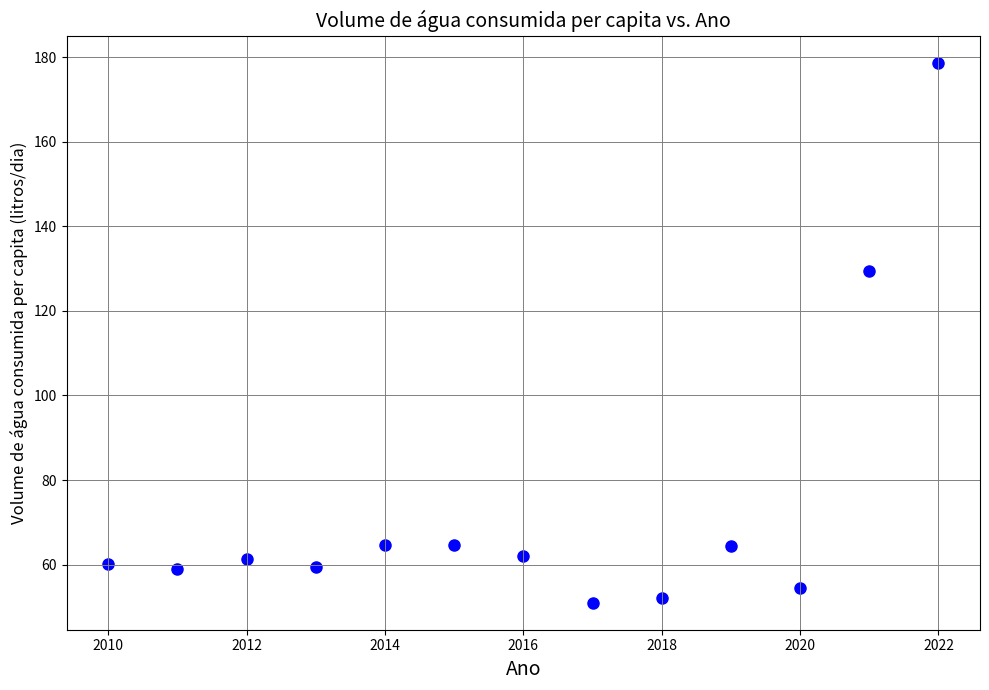

What is the range of X values (max minus min)?

12.0